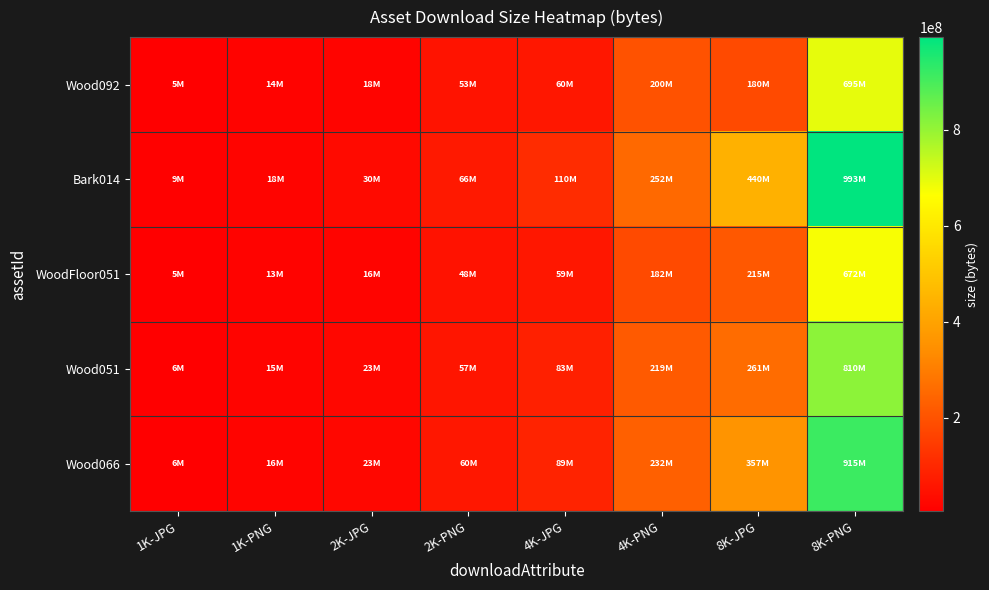

Reading left to right, transcribe all the data shown in this chart.

Wood092: 1K-JPG=4889861	1K-PNG=13792824	2K-JPG=17913490	2K-PNG=52844903	4K-JPG=59705603	4K-PNG=199554984	8K-JPG=180497755	8K-PNG=695174339
Bark014: 1K-JPG=8956297	1K-PNG=18011943	2K-JPG=30006288	2K-PNG=65853534	4K-JPG=110206917	4K-PNG=252198573	8K-JPG=440400283	8K-PNG=992905614
WoodFloor051: 1K-JPG=4735034	1K-PNG=12788385	2K-JPG=16057973	2K-PNG=47607681	4K-JPG=59231619	4K-PNG=181783098	8K-JPG=215064741	8K-PNG=671841145
Wood051: 1K-JPG=6454314	1K-PNG=14964956	2K-JPG=22894315	2K-PNG=56631370	4K-JPG=82560548	4K-PNG=218908268	8K-JPG=261028502	8K-PNG=810382807
Wood066: 1K-JPG=6267043	1K-PNG=15605724	2K-JPG=23379487	2K-PNG=60108300	4K-JPG=89271307	4K-PNG=232116703	8K-JPG=357250013	8K-PNG=914744263